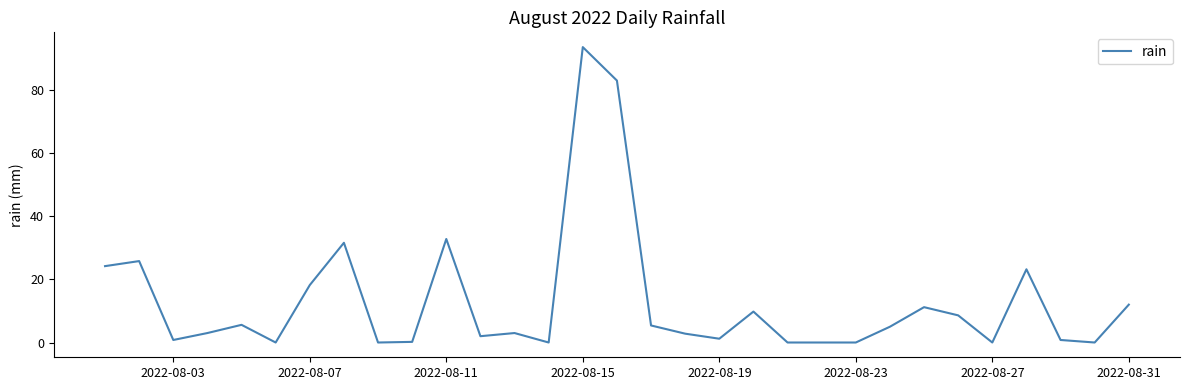

What is the greatest value displayed?

93.6